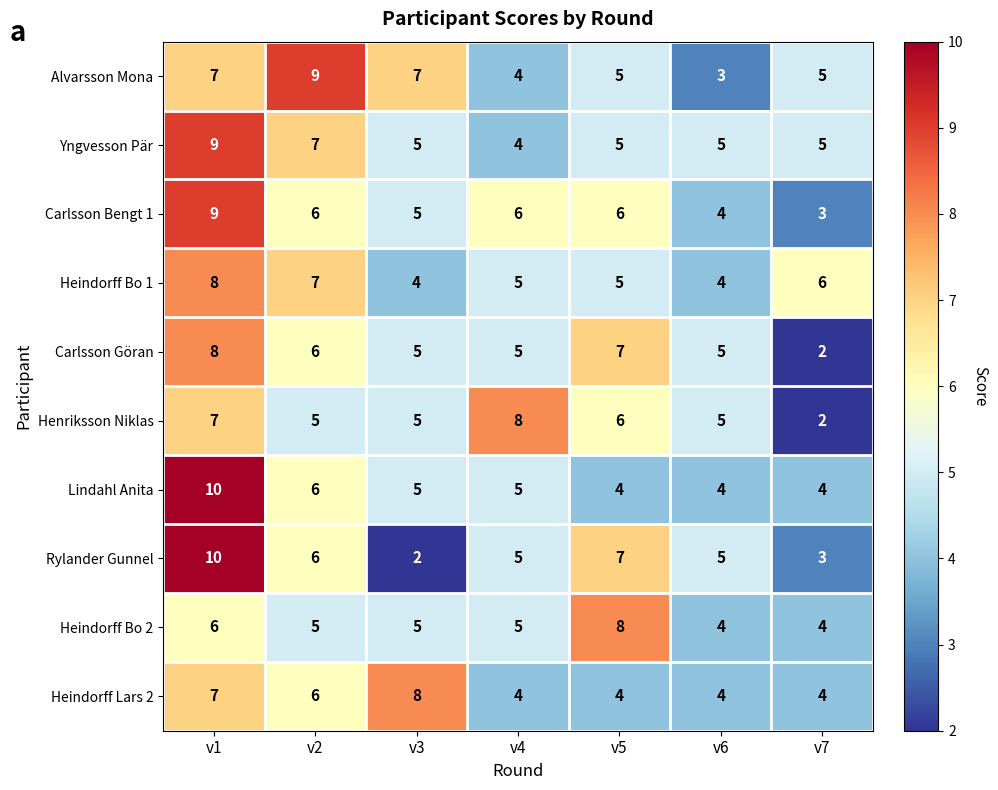

Where does the Heindorff Bo 1 series first go above 5?

v1